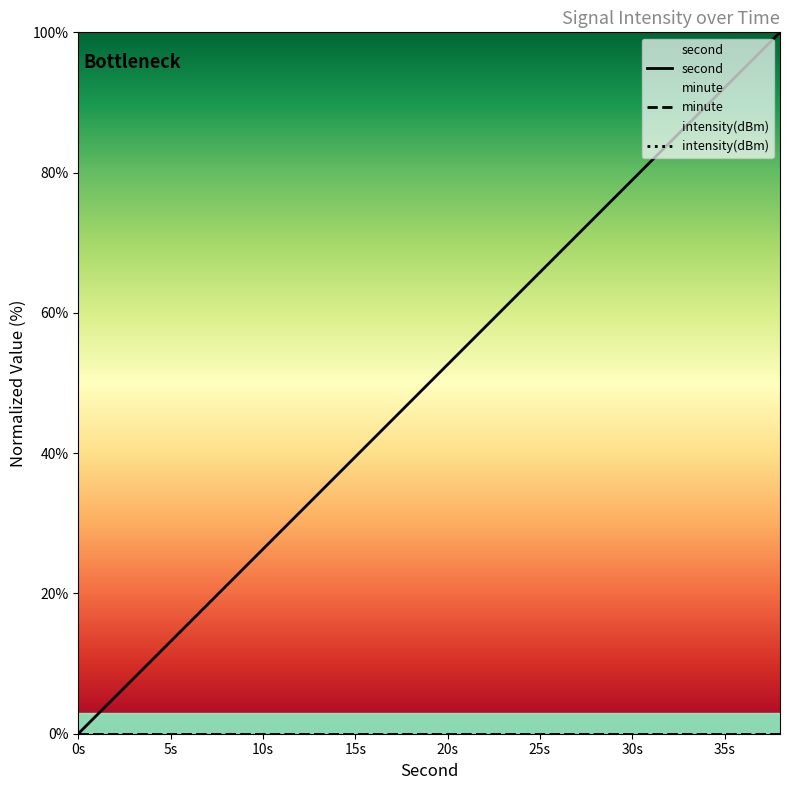

True or false: intensity(dBm) has more than 2 points higher than both neighbors.

False